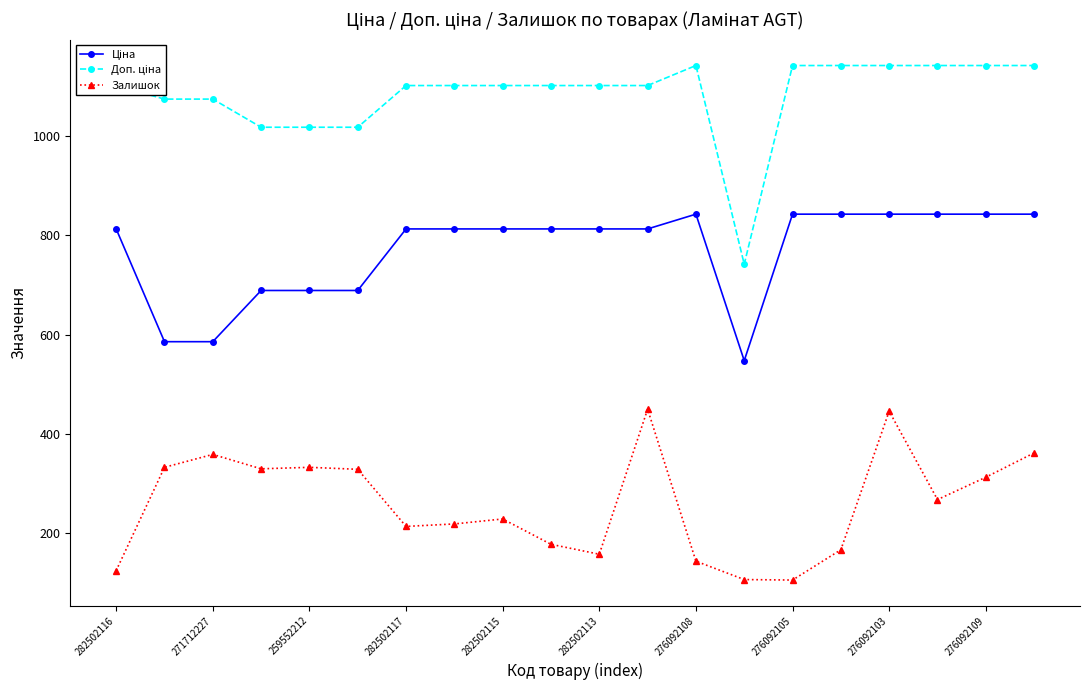

What is the sum of all Залишок values?

5170.0